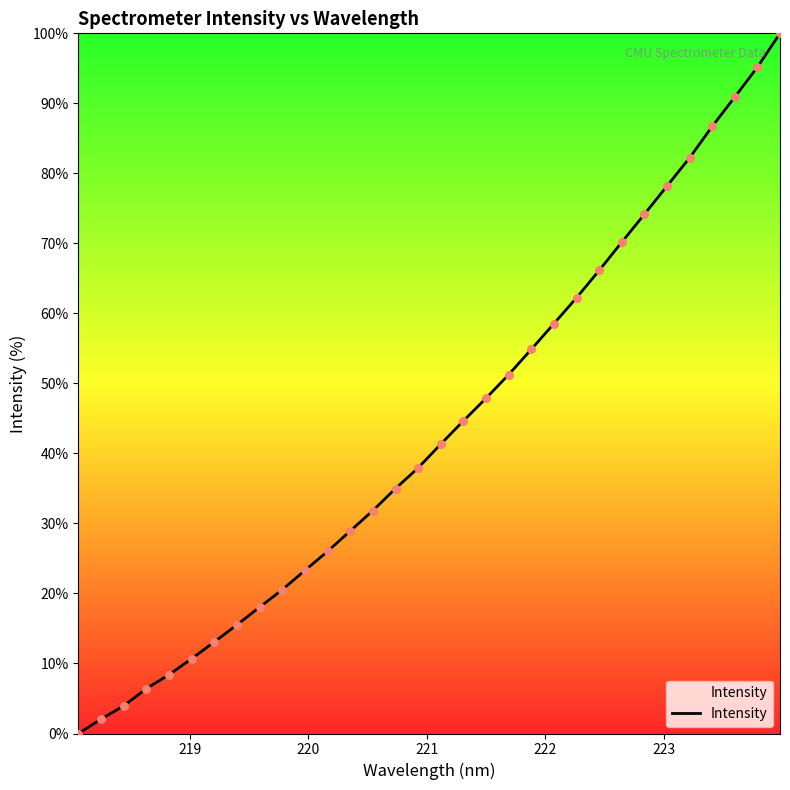

What is the difference between the maximum and minimum values?

100.0